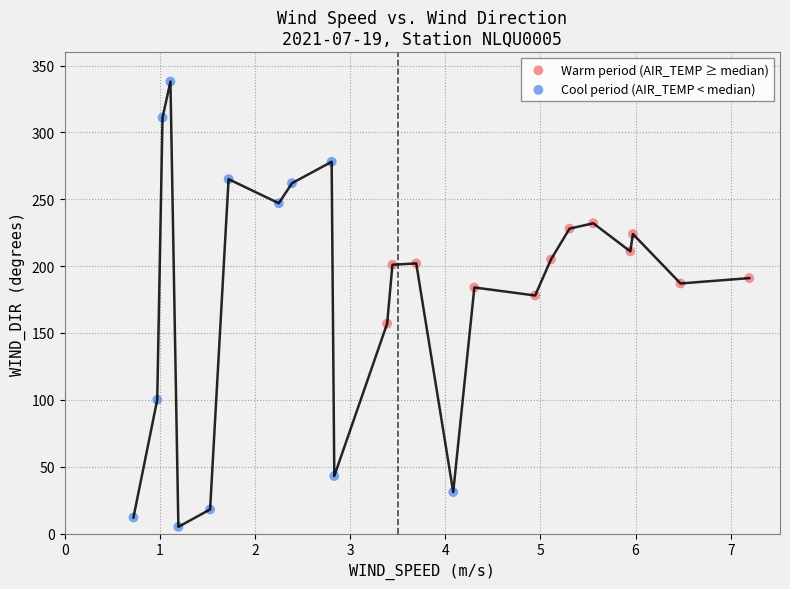

Which series reaches the maximum Y coordinate?

Cool period (AIR_TEMP < median)